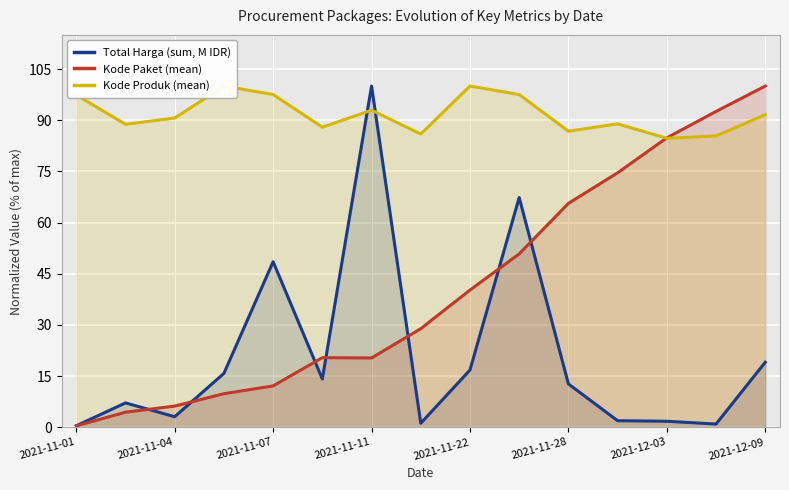

The Kode Paket (mean) series shows 20.3 at 2021-11-11. True or false?

True